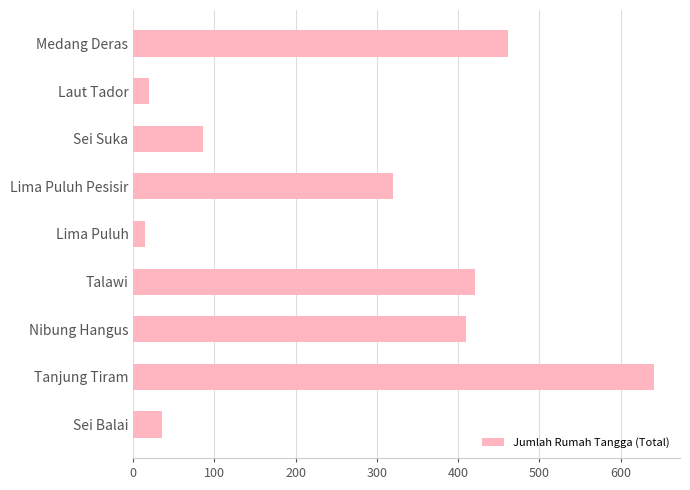

What is the change in value from Tanjung Tiram to Medang Deras?

-180